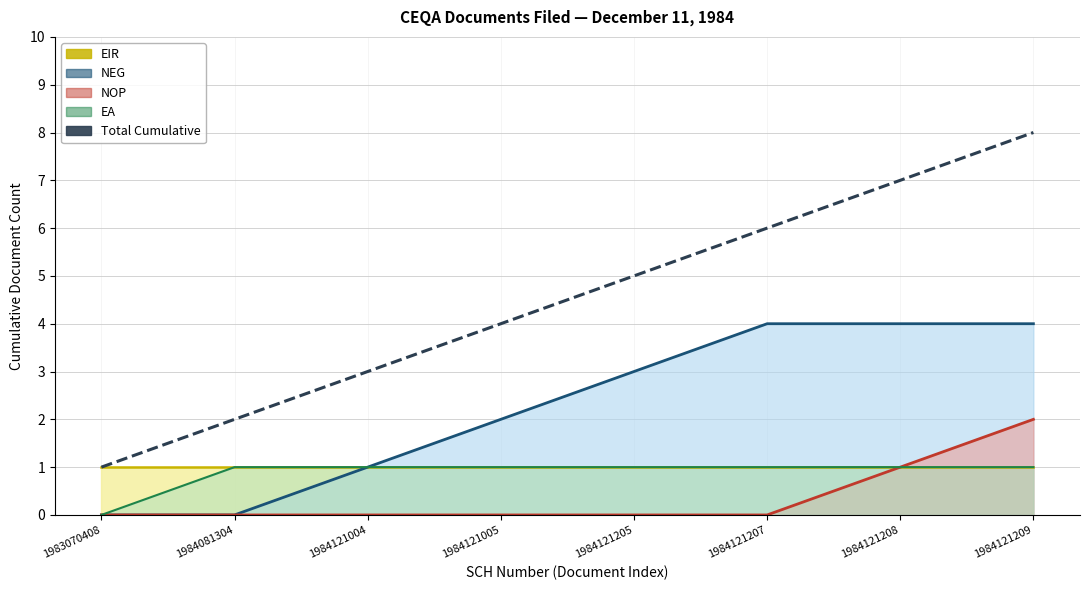

Which has a higher value, 1984121209 or 1984121208?

1984121209